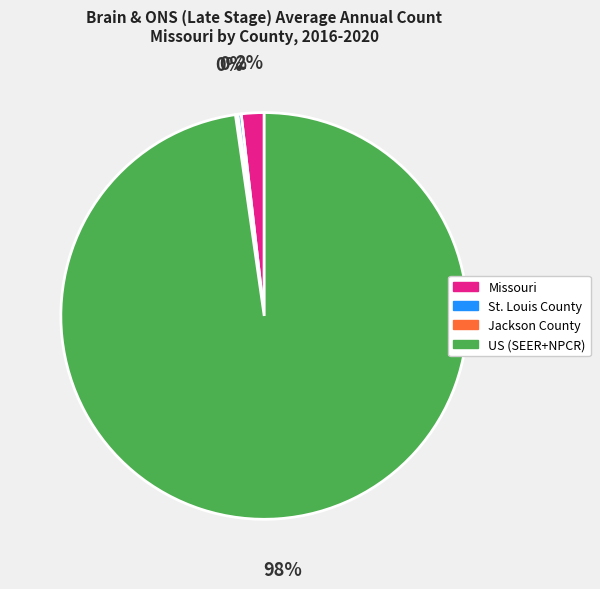

Is it true that Missouri is 12% of the pie?

False